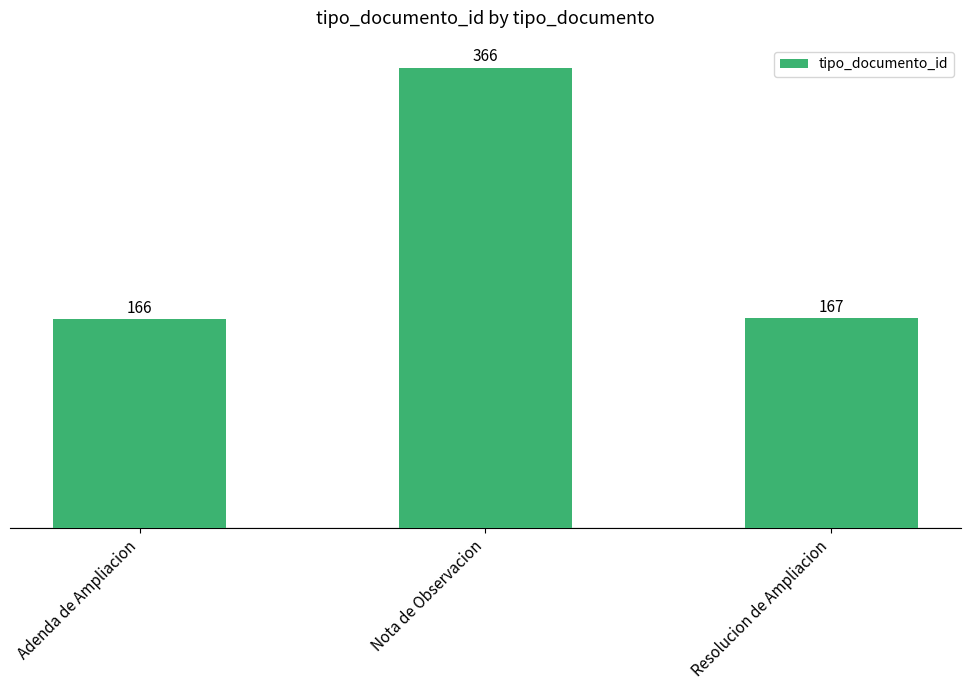

Is it true that the value at Resolucion de Ampliacion is 167?

True